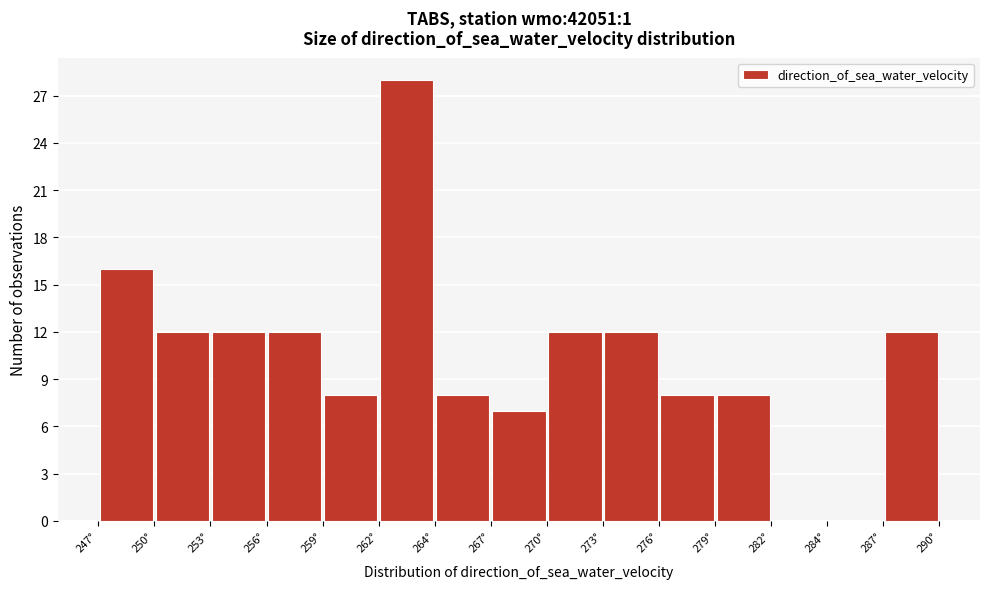

Reading left to right, list every bar in this chart as the range it spans on the x-axis followed by its height. Neither the bar edges nor the heights are printed on the chart, so give them approximately, as read against the axes.

247.5 to 250.0: 16
250.0 to 253.0: 12
253.0 to 256.0: 12
256.0 to 259.0: 12
259.0 to 261.5: 8
261.5 to 264.5: 28
264.5 to 267.5: 8
267.5 to 270.0: 7
270.0 to 273.0: 12
273.0 to 276.0: 12
276.0 to 278.5: 8
278.5 to 281.5: 8
281.5 to 284.5: 0
284.5 to 287.5: 0
287.5 to 290.0: 12